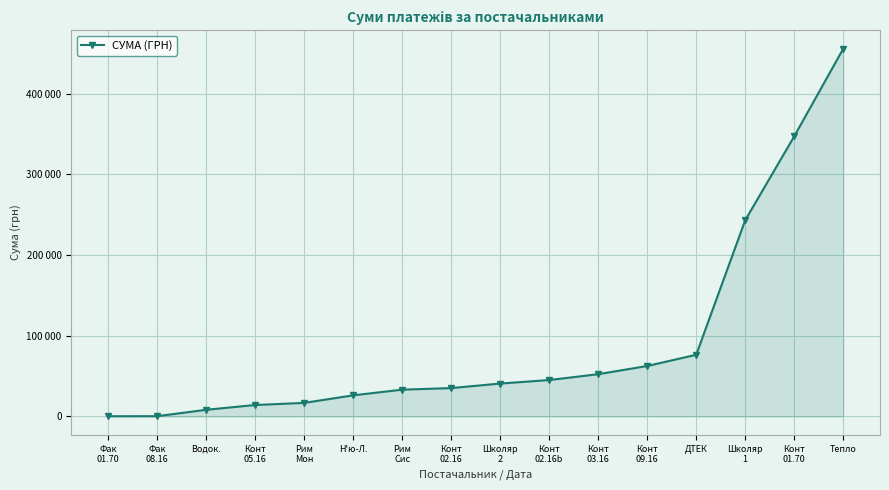

Does the chart display data point markers on the line(s)?

Yes